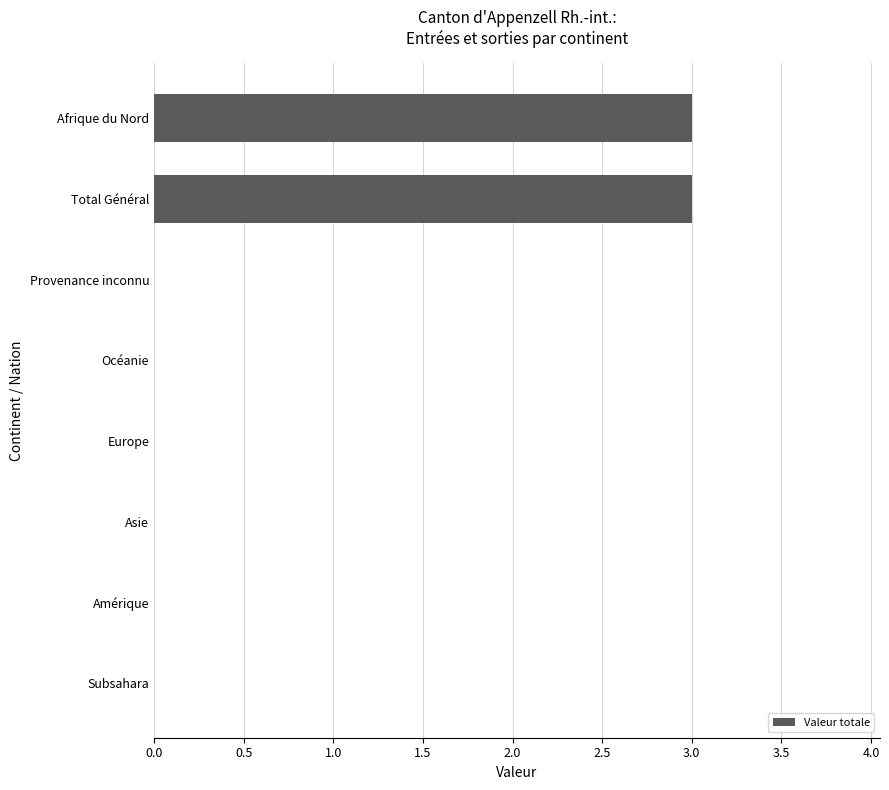

The value at Subsahara is 0. True or false?

True